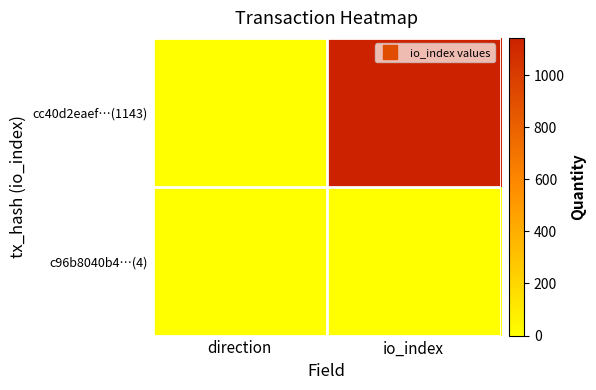

Which series has the widest spread of values?

cc40d2eaef…(1143)